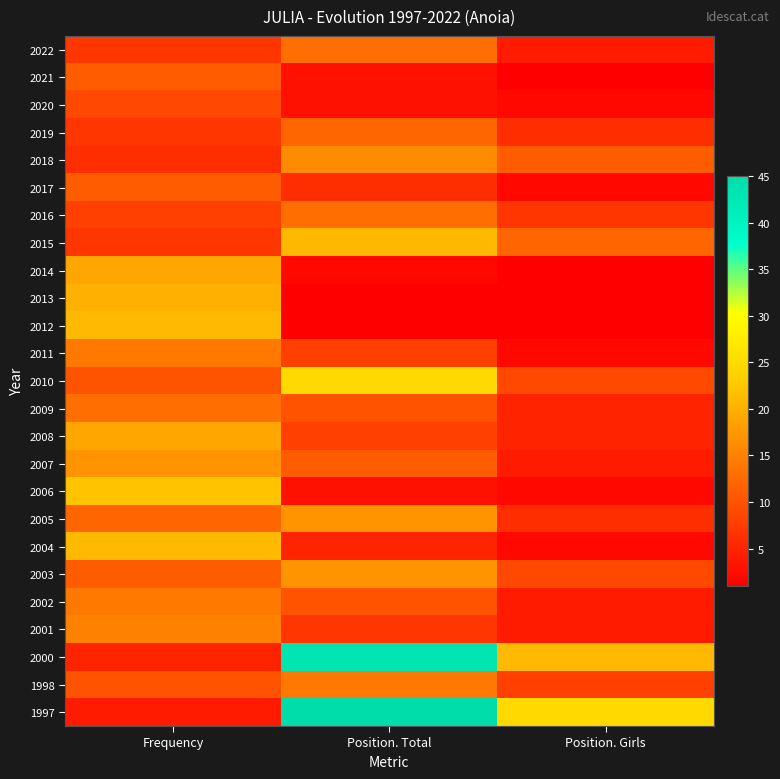

Rank the series by their maximum value, from lowest to highest.

2020, 2021, 2017, 2019, 2022, 2016, 2009, 2011, 2002, 1998, 2001, 2018, 2007, 2005, 2003, 2014, 2008, 2013, 2015, 2012, 2004, 2006, 2010, 2000, 1997